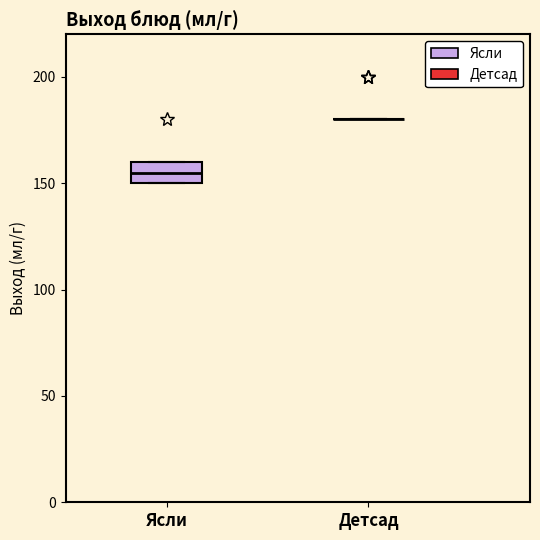

Reading left to right, read every box against the y-axis: the position of its median line, the range the box covers, and the ends of its whiskers. The values are not printed on the chart, so give them approximately, as read against the axis.

Ясли: median 155, box 150 to 160, whiskers 150 to 160
Детсад: box collapsed to a line at 180, whiskers 180 to 180